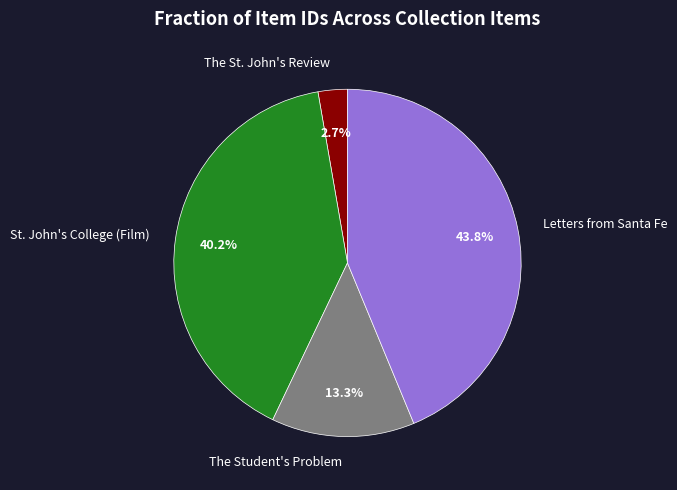

What is the ratio of the value at St. John's College (Film) to the value at The Student's Problem?

3.0